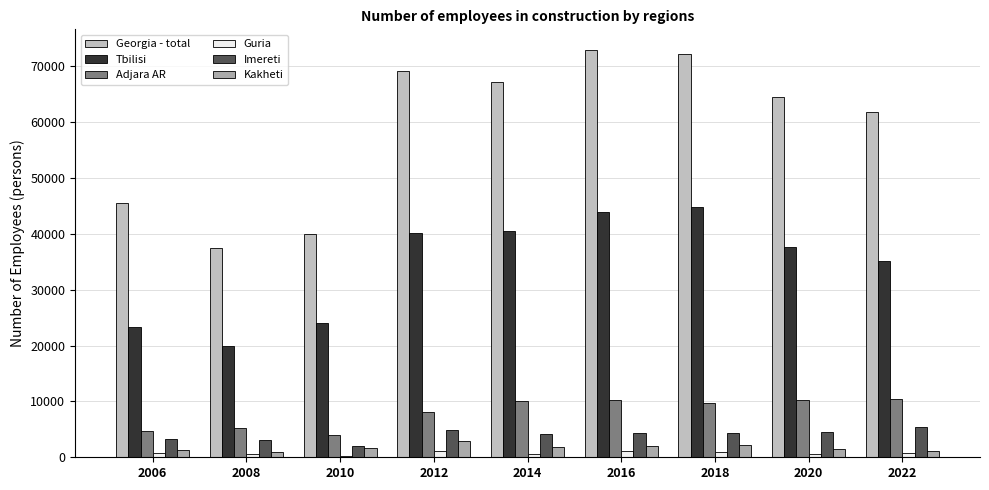

At which category is the sum across all series the highest?

2016